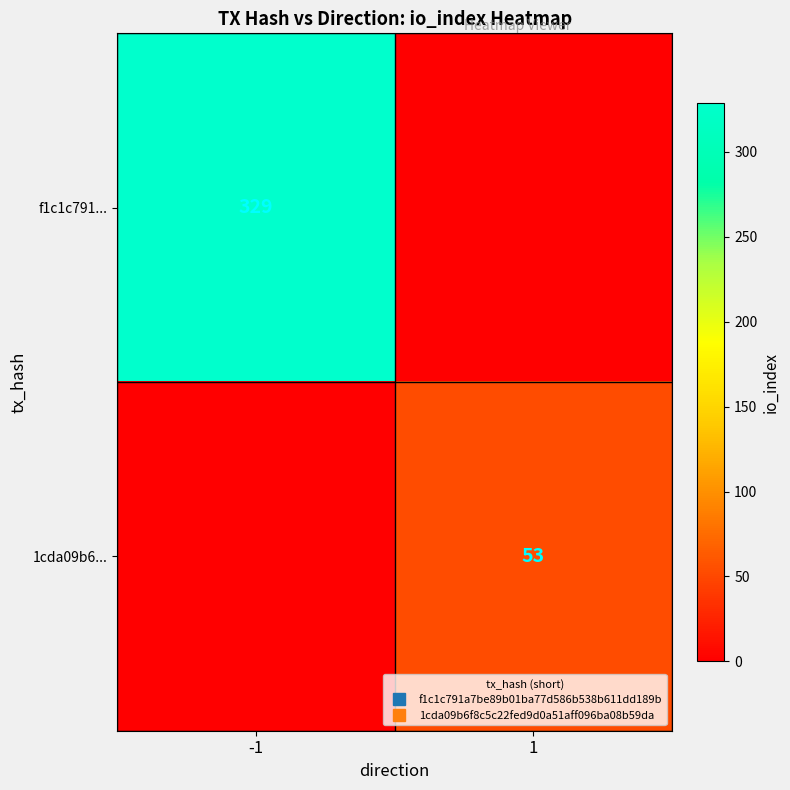

What is the total value across all series at -1?

329